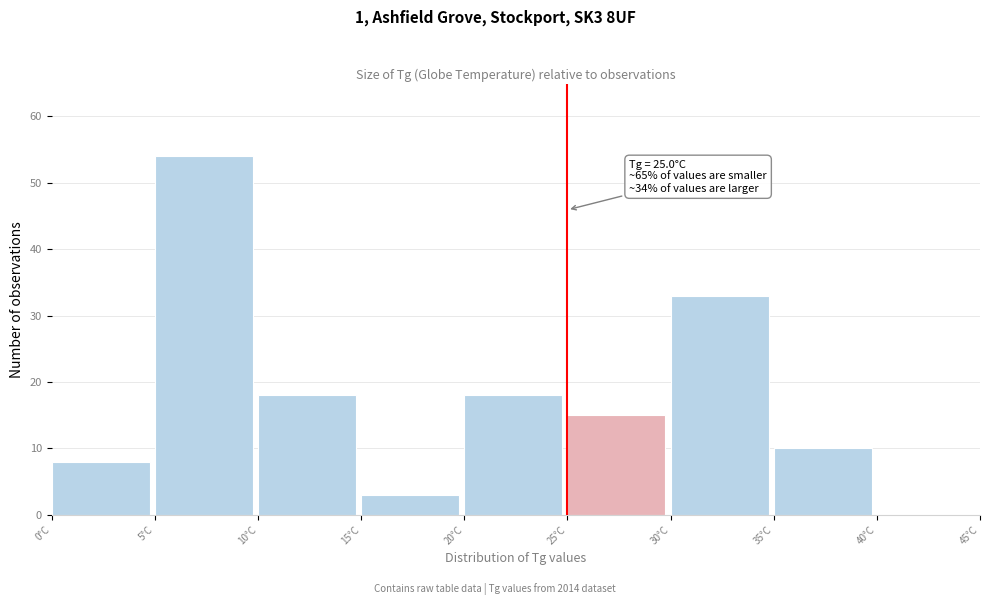

Over which range of the x-axis is the bar tallest?

5 to 10